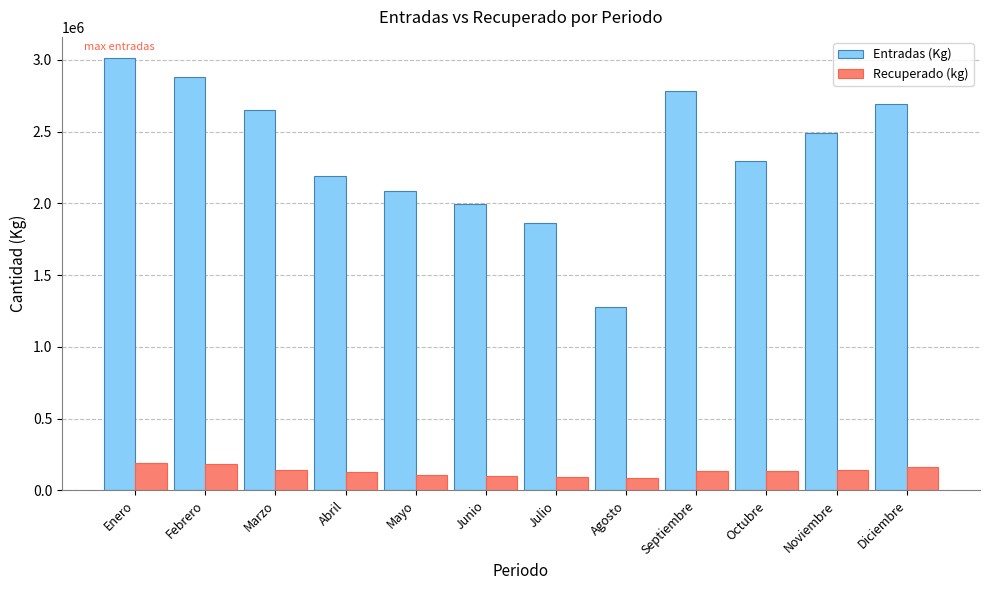

Rank the series at Septiembre from highest to lowest value.

Entradas (Kg), Recuperado (kg)